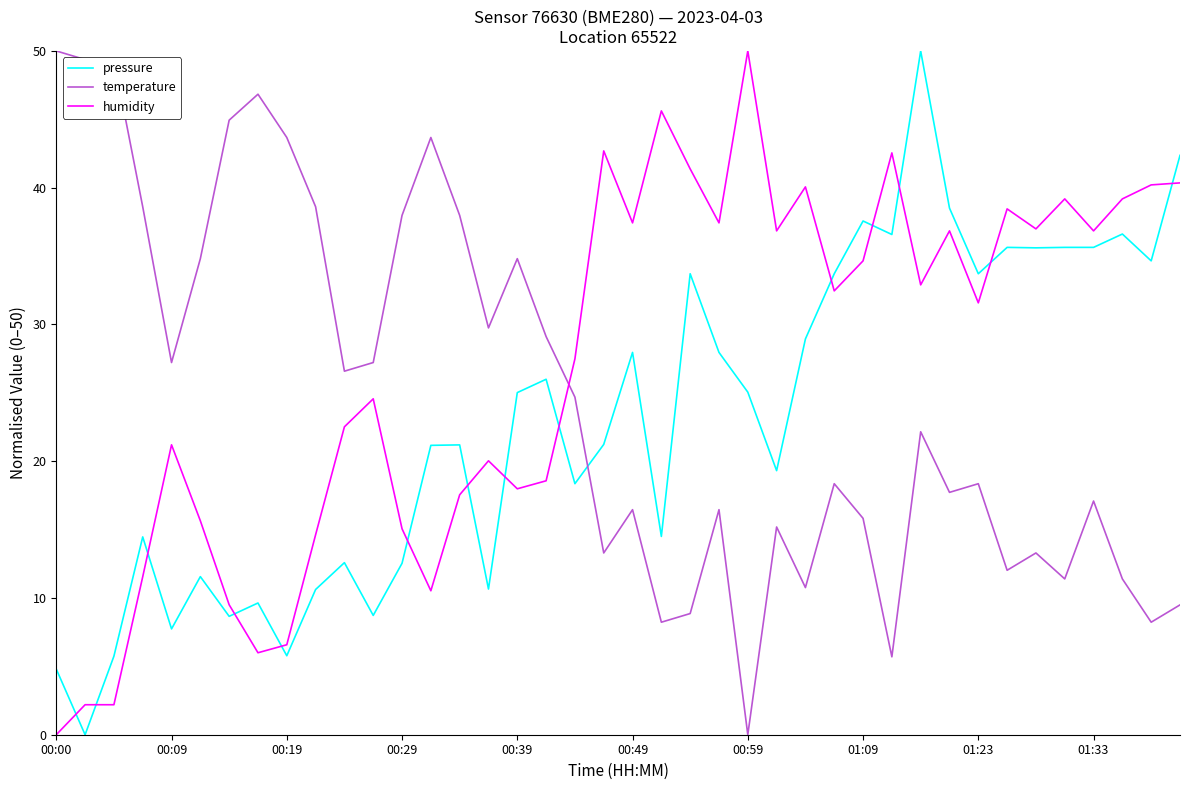

Rank the series by their average value, from lowest to highest.

pressure, temperature, humidity